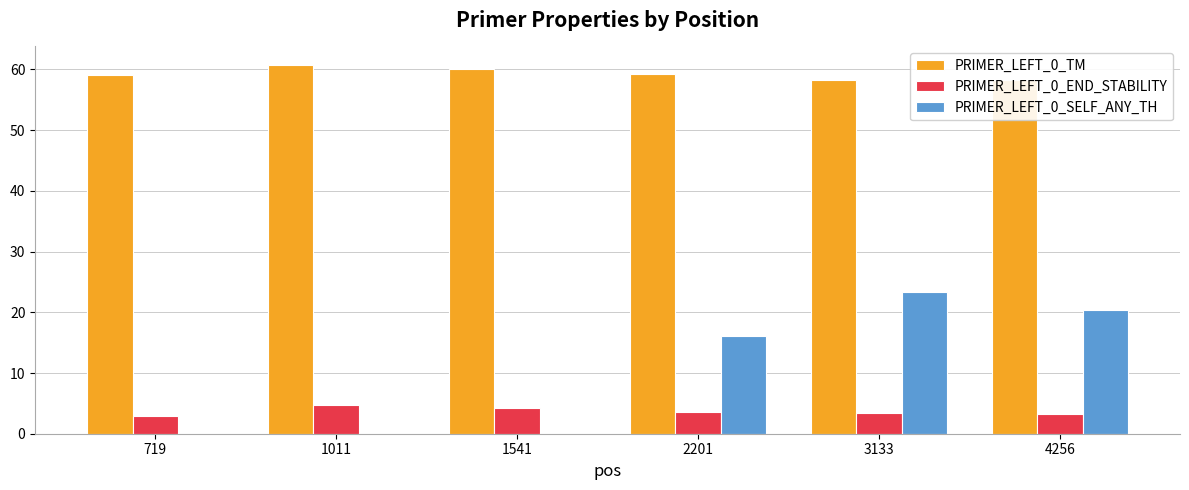

What is the sum of the PRIMER_LEFT_0_TM values at 3133 and 719?

117.3